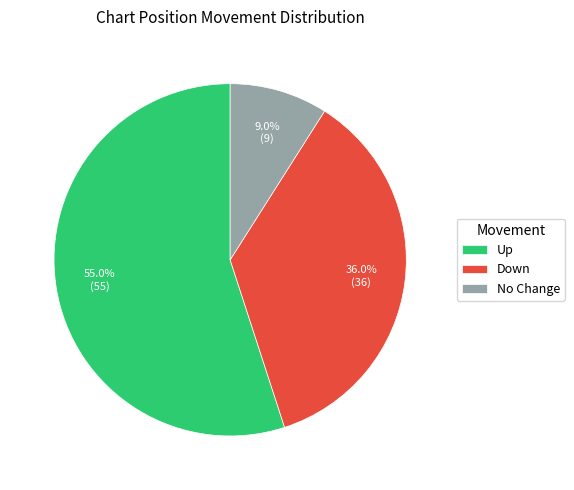

Rank the categories by value from lowest to highest.

No Change, Down, Up